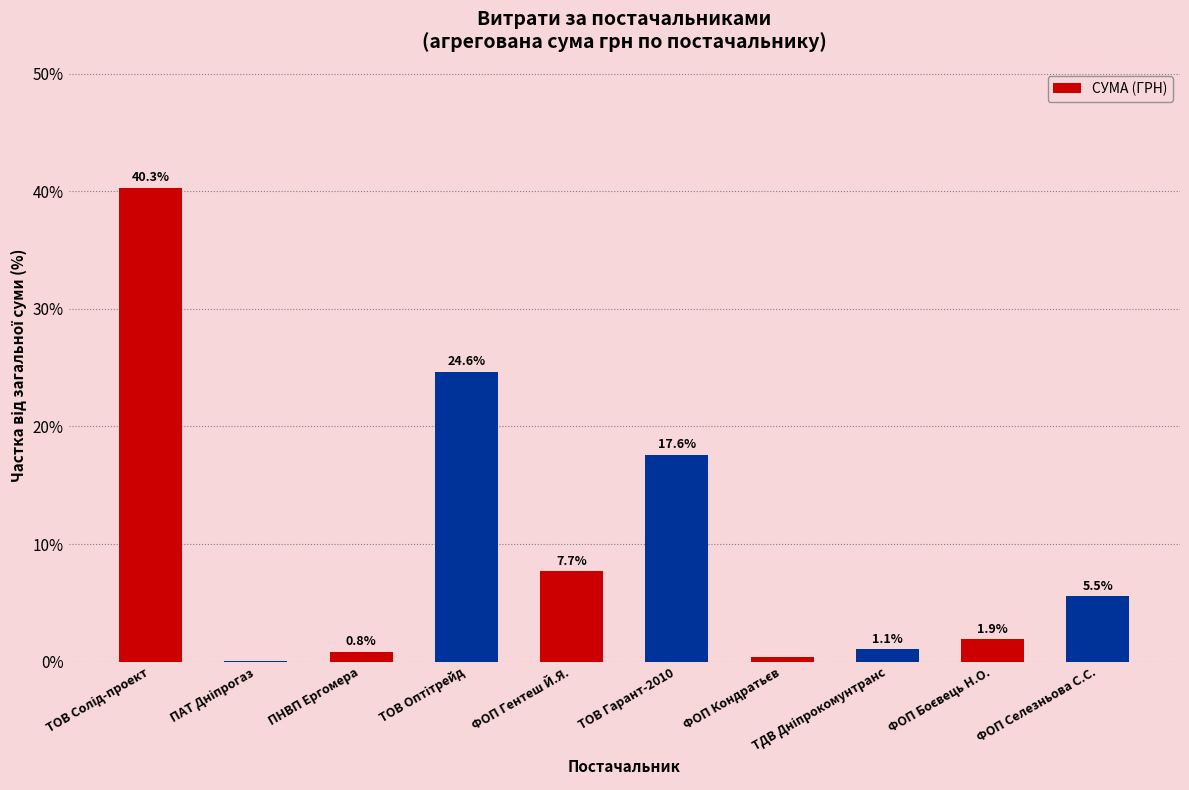

How many data points does each series have?

10